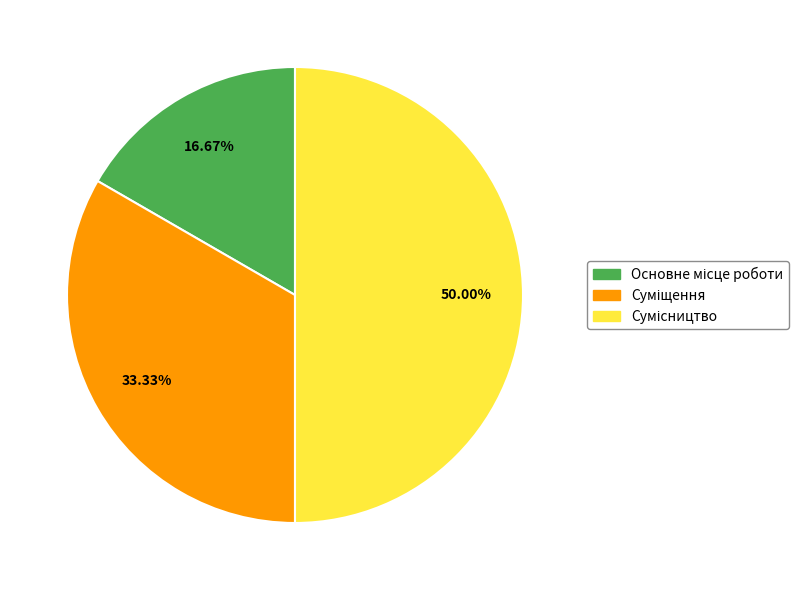

What is the change in value from Основне місце роботи to Сумісництво?

+2